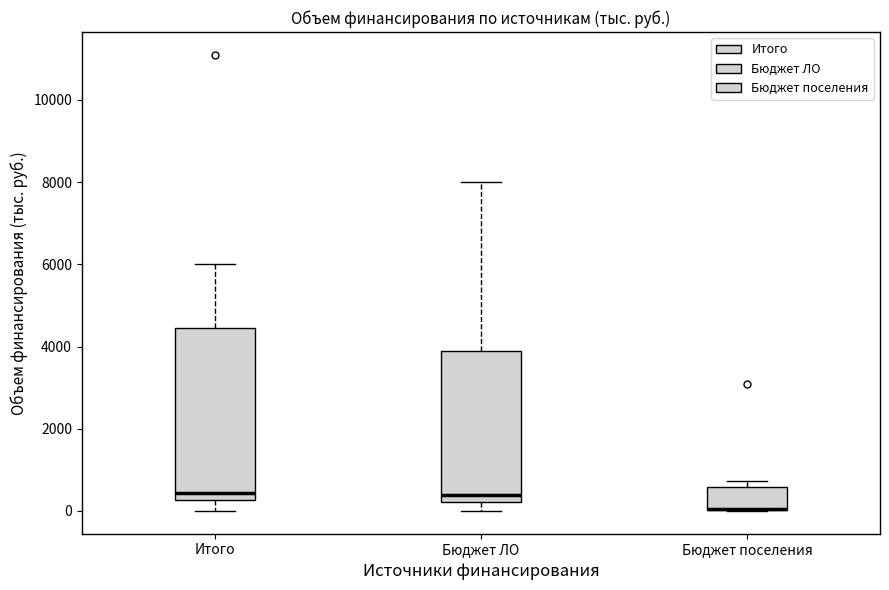

Reading left to right, read every box against the y-axis: the position of its median line, the range the box covers, and the ends of its whiskers. The values are not printed on the chart, so give them approximately, as read against the axis.

Итого: median 400, box 200 to 4400, whiskers 0 to 6000
Бюджет ЛО: median 400, box 200 to 3800, whiskers 0 to 8000
Бюджет поселения: median 0 (drawn on the box's lower edge), box 0 to 600, whiskers 0 to 800